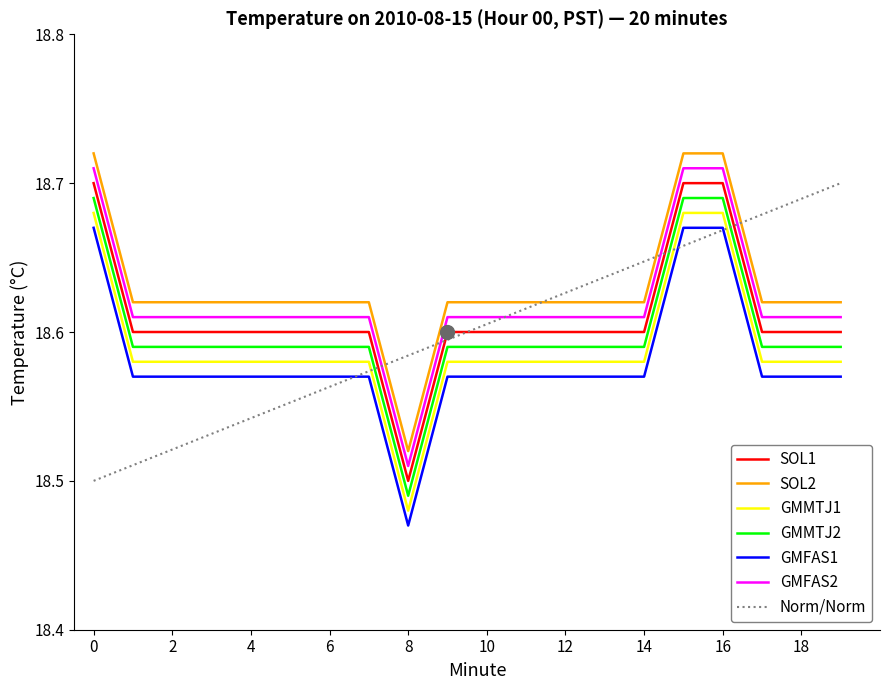

What is the lowest value of the GMMTJ2 series?

18.5